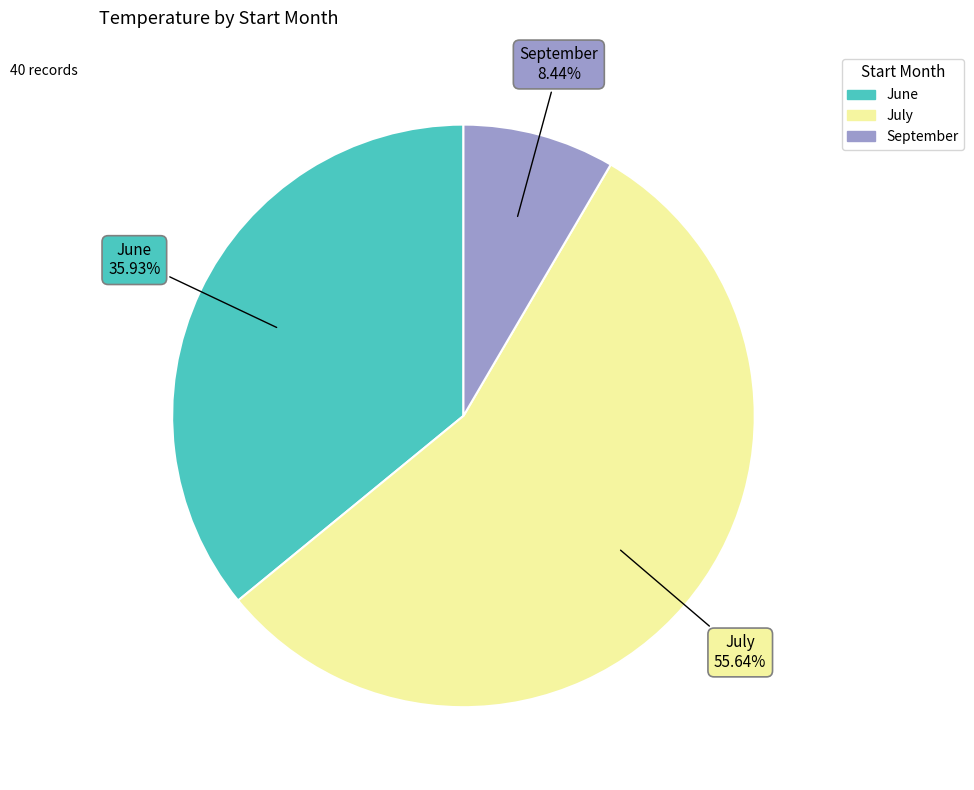

Is there a majority slice in this chart?

Yes